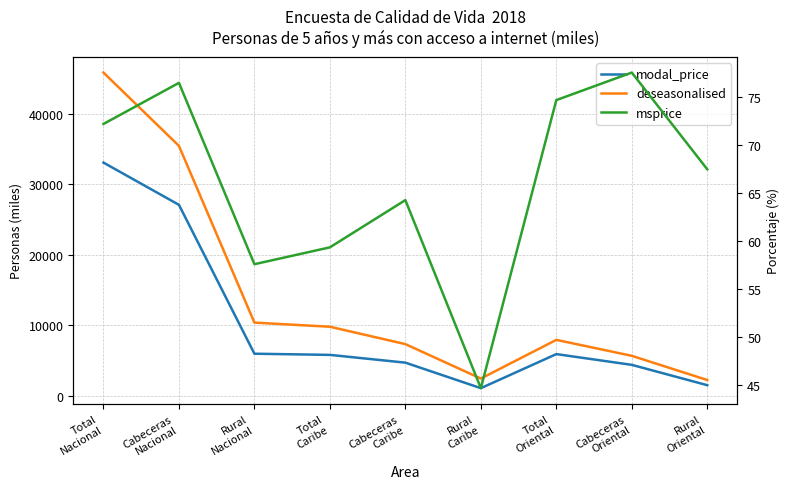

Where is deseasonalised nearest to the value 24052?

Cabeceras
Nacional